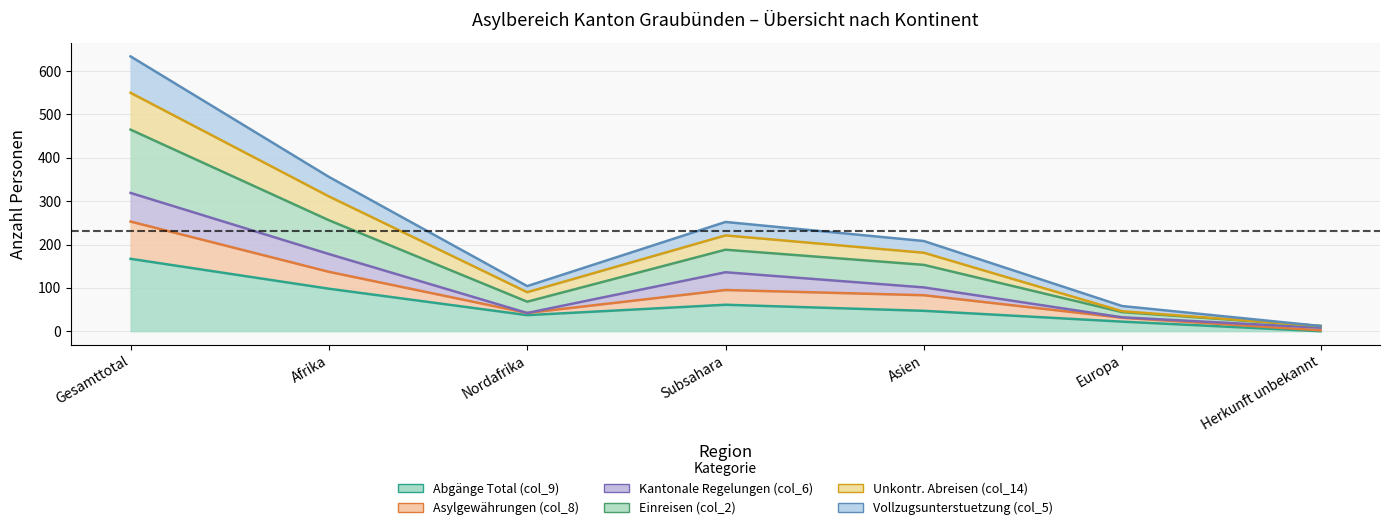

What is the difference between the maximum and minimum values in the Abgänge Total (col_9) series?

167